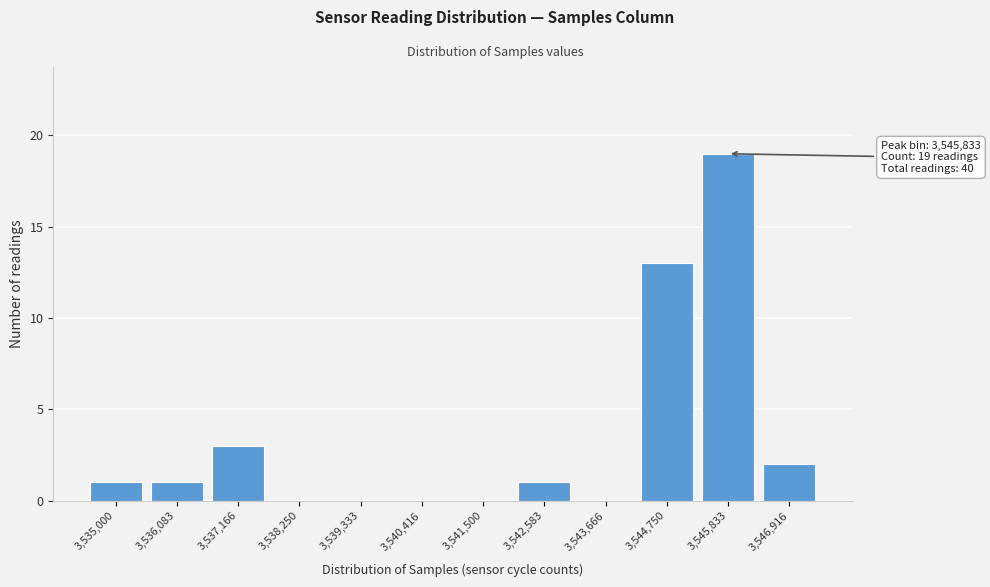

Reading left to right, list all the values displayed in this chart.

3,535,000=1	3,536,083=1	3,537,166=3	3,538,250=0	3,539,333=0	3,540,416=0	3,541,500=0	3,542,583=1	3,543,666=0	3,544,750=13	3,545,833=19	3,546,916=2